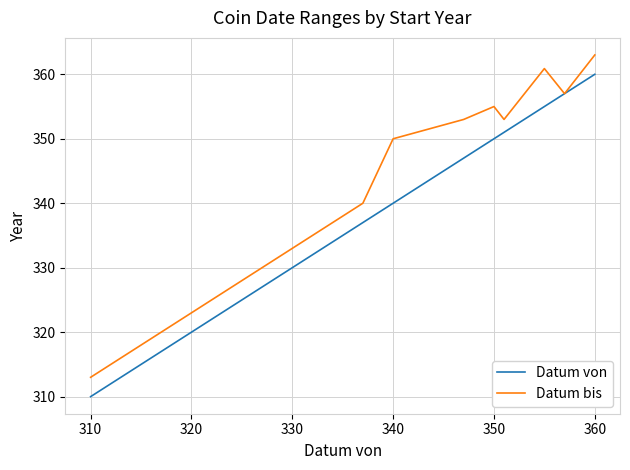

Which series has the largest total across all categories?

Datum bis